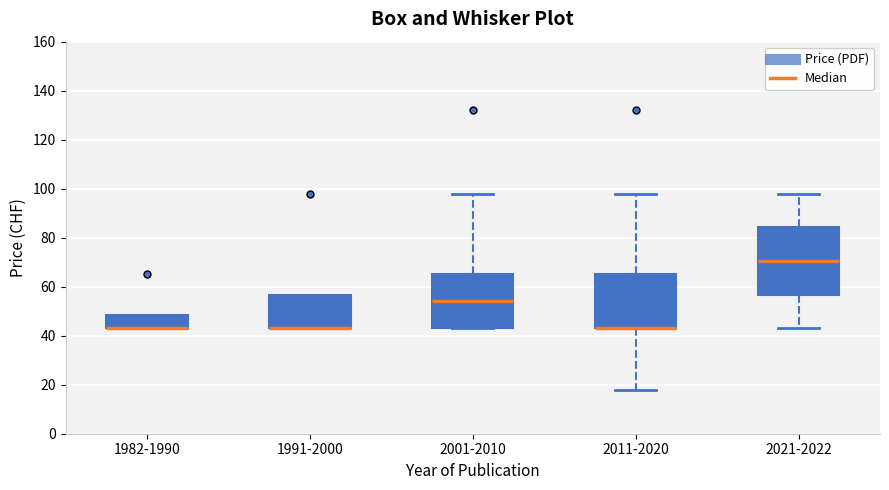

Where is the upper edge of the box for 2021-2022 on the y-axis? The values are not printed on the chart, so give them approximately, as read against the axis.

84